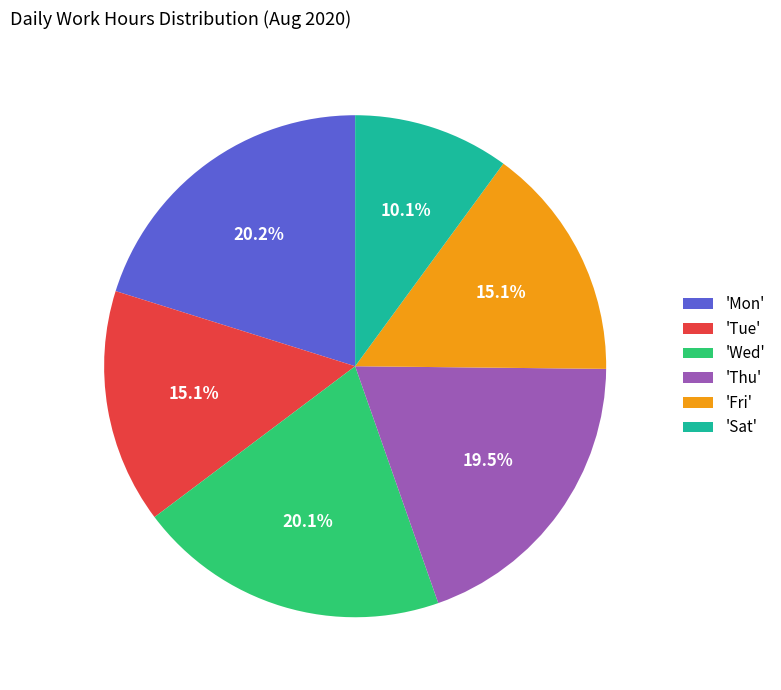

Which slice is the smallest?

'Sat'